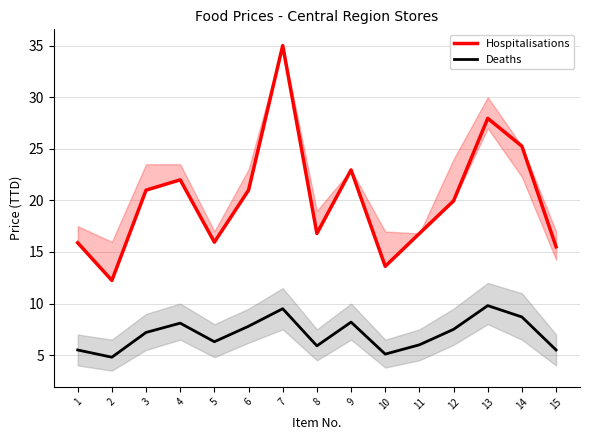

What value does the Deaths series have at 13?

9.8